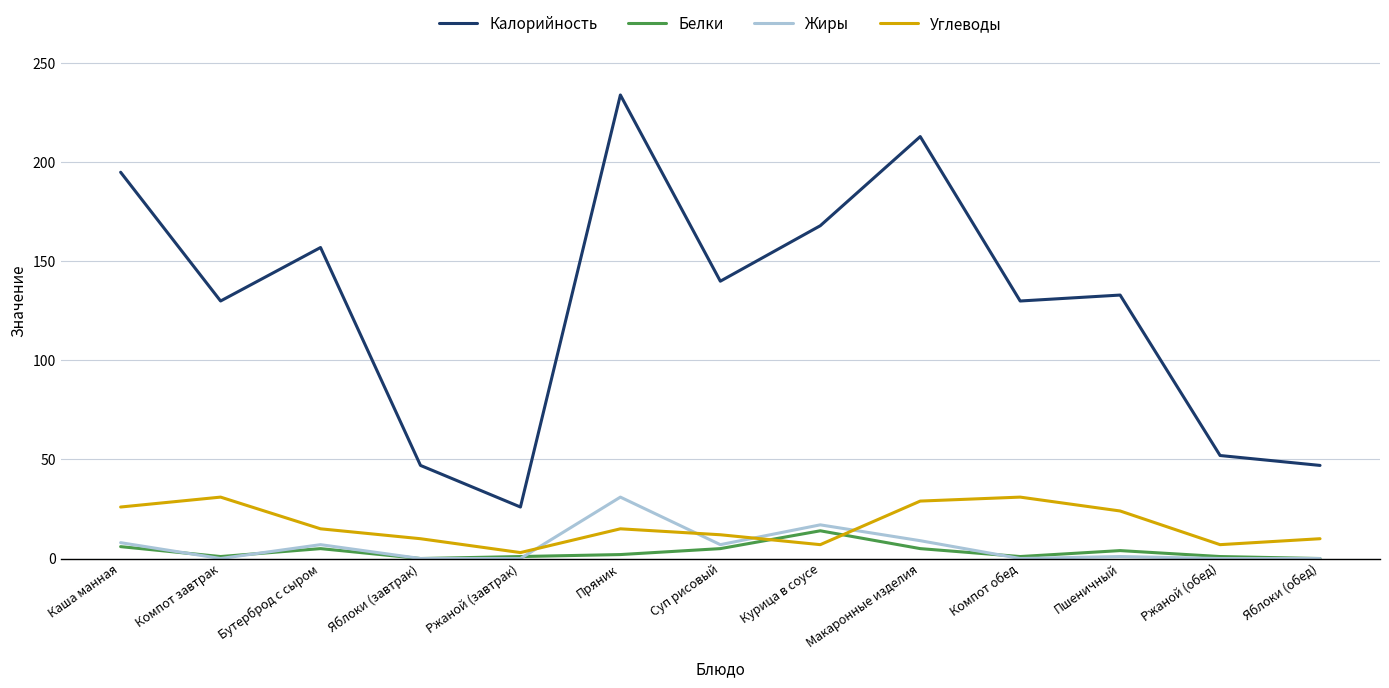

True or false: Жиры has a value of 7 at Суп рисовый.

True